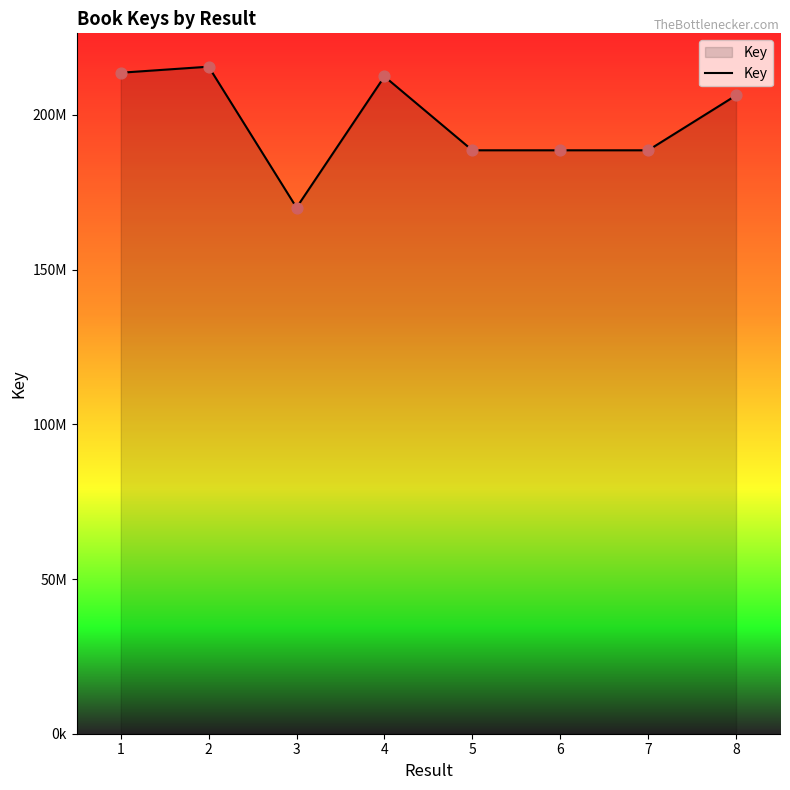

Does the chart have visible grid lines?

No